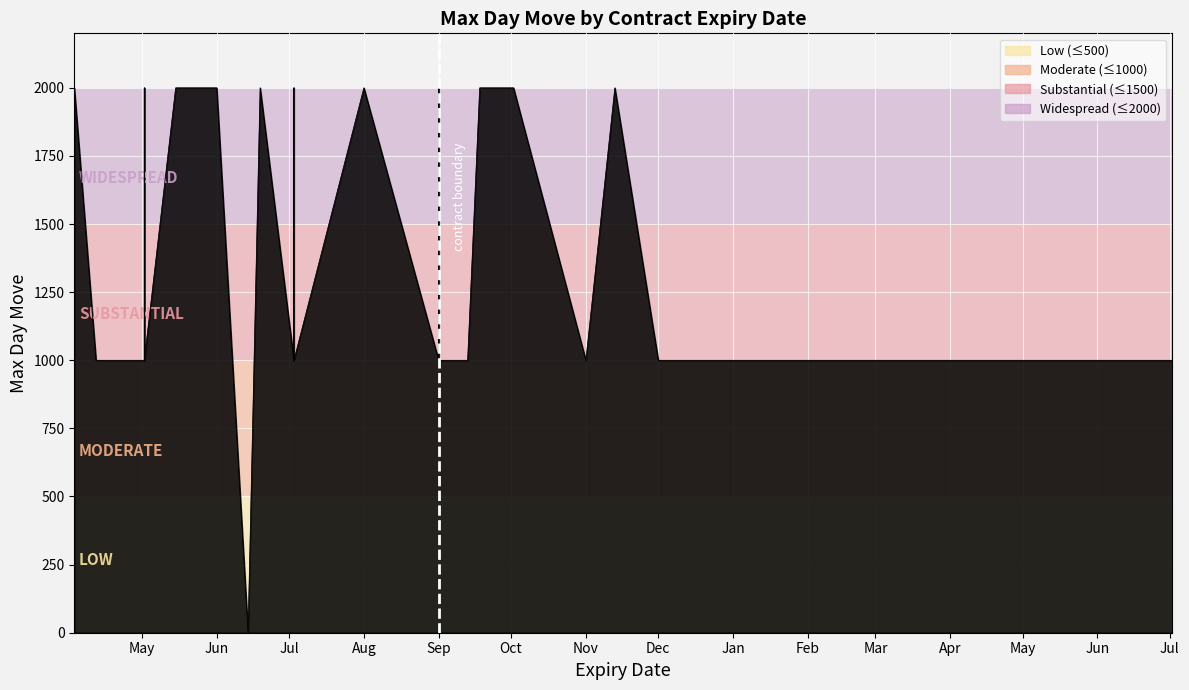

Count the values in the range 1000 to 2000.

39